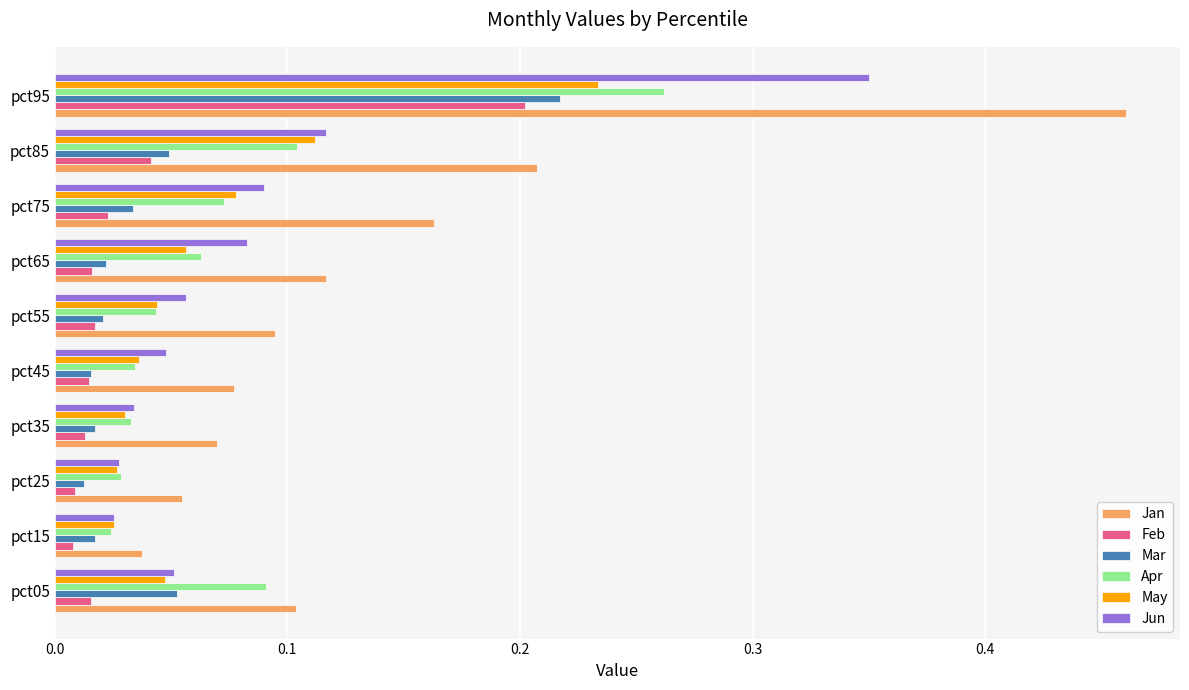

Which series has the widest spread of values?

Jan